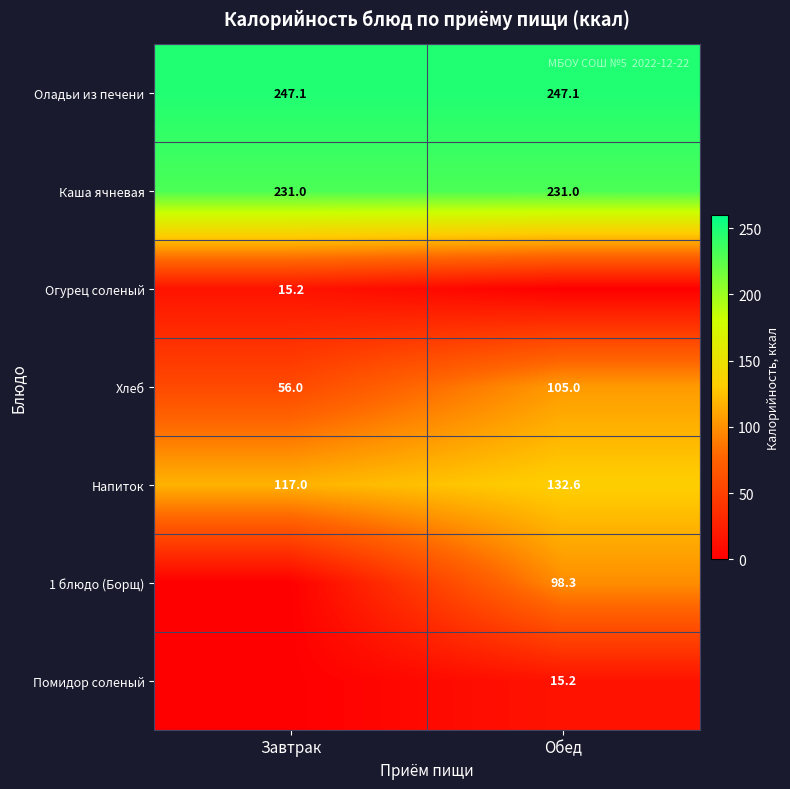

Is the value of Каша ячневая at Обед greater than the value of Напиток at Обед?

Yes